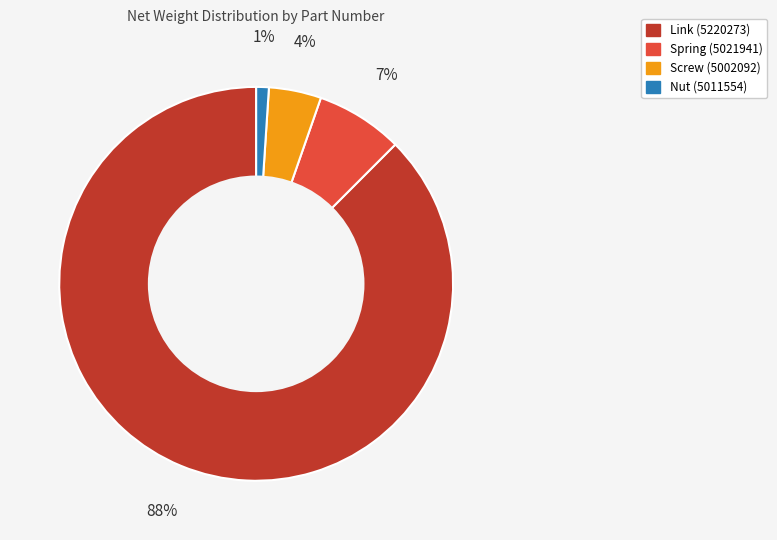

To the nearest percent, what portion does Spring (5021941) represent?

7%